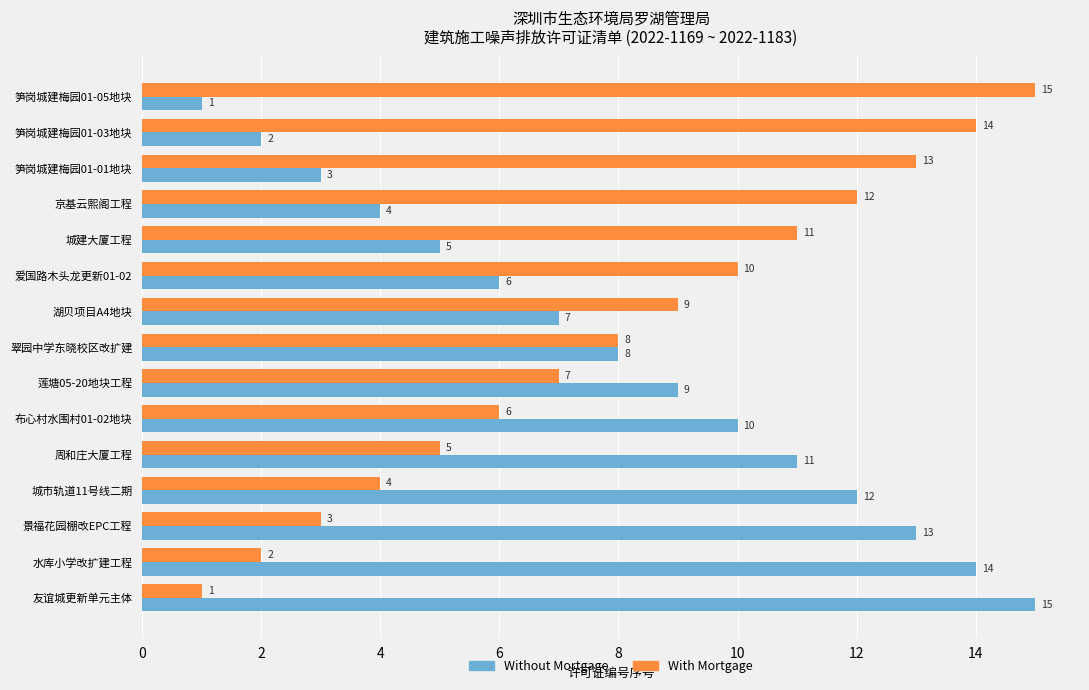

What is the spread (max minus min) of values at 布心村水围村01-02地块?

4